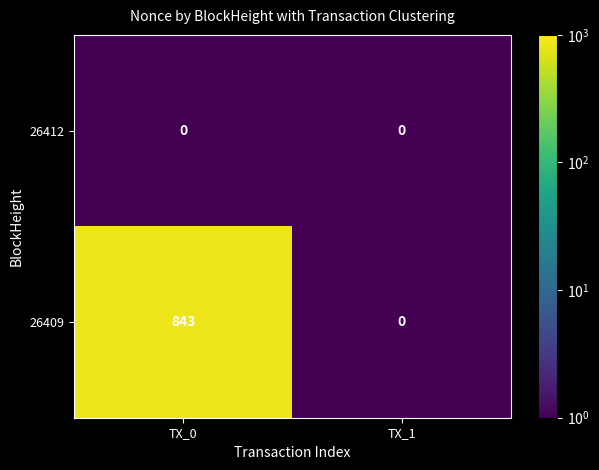

What is the difference between the maximum and minimum values in the 26409 series?

843